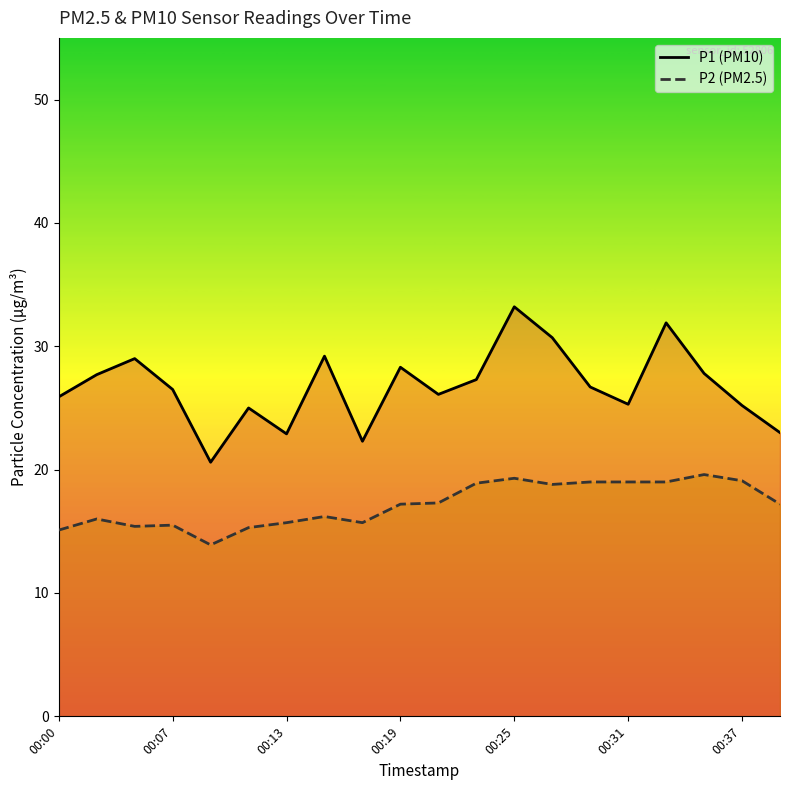

At which category is the sum across all series the highest?

00:25